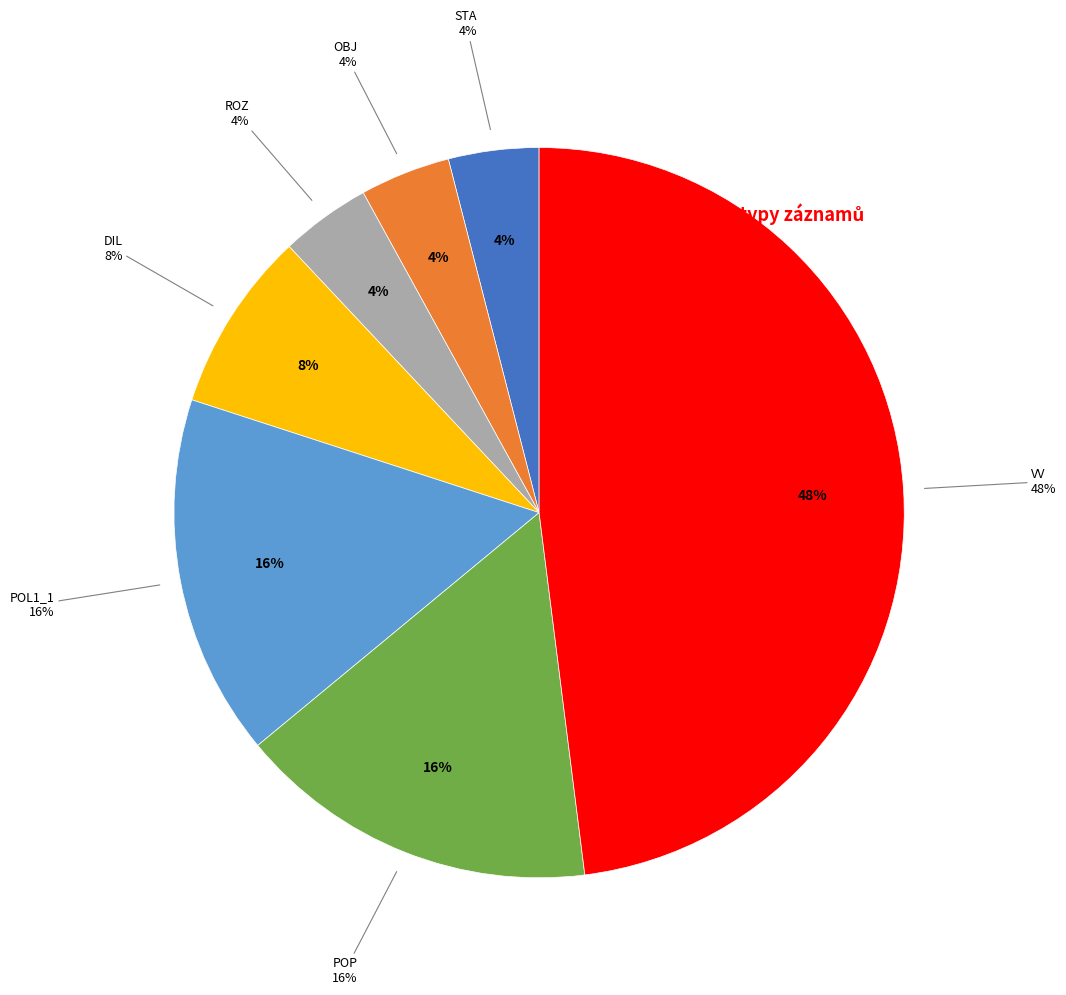

Which category has the biggest portion of the pie?

VV